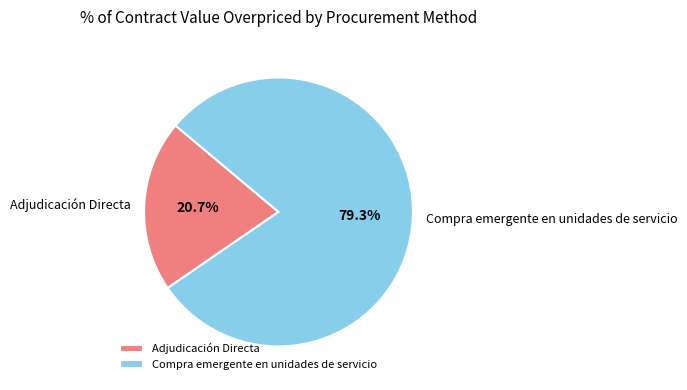

To the nearest percent, what is the difference between the Compra emergente en unidades de servicio and Adjudicación Directa slice percentages?

59%